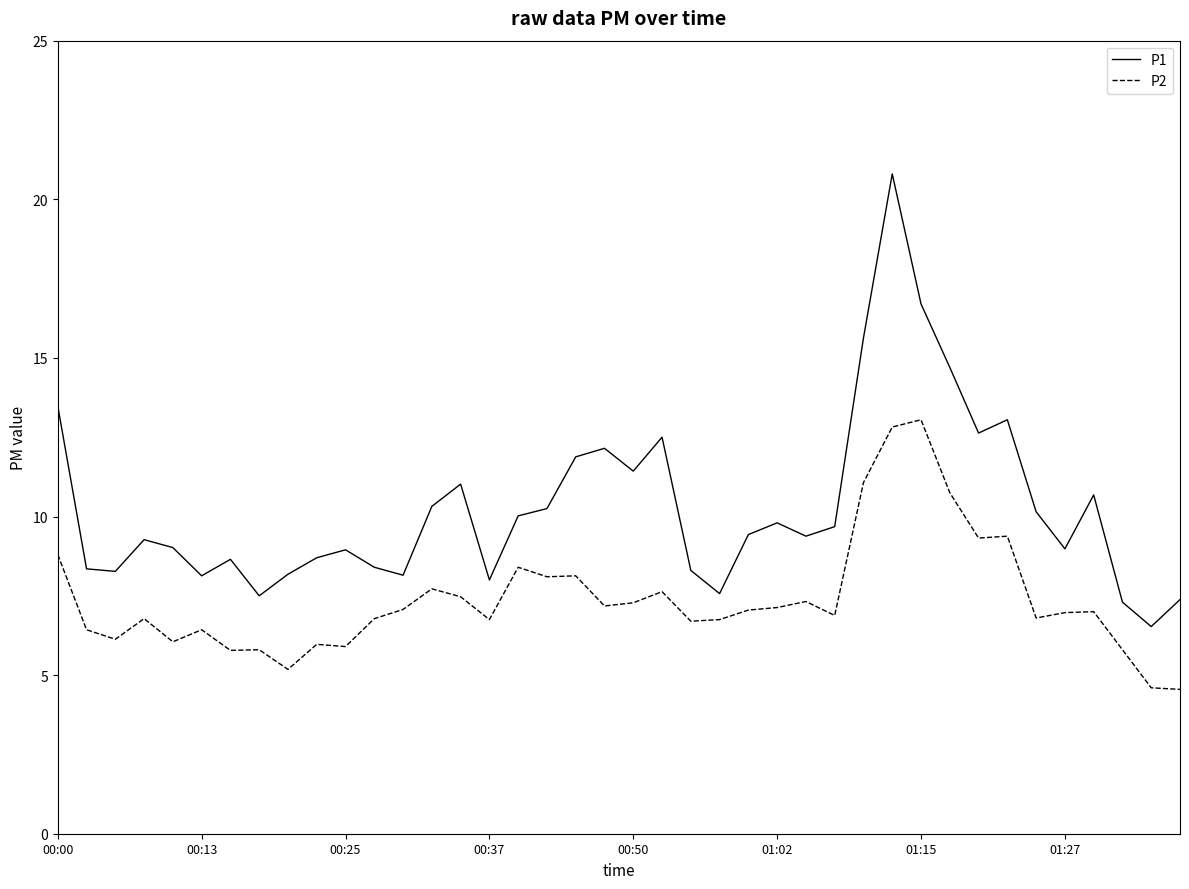

Which series has the largest total across all categories?

P1